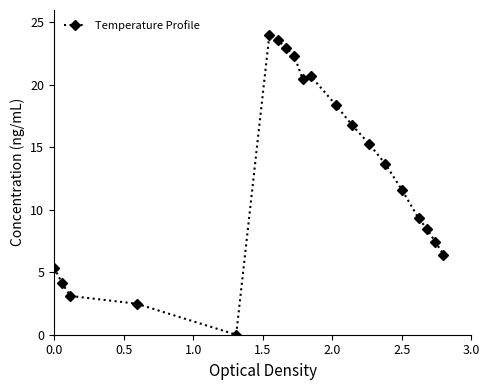

What is the maximum value shown in the chart?

24.0